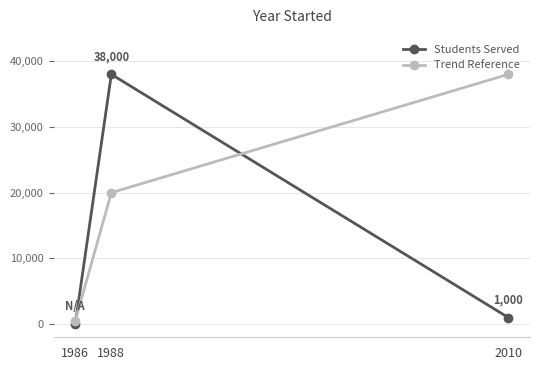

Is the value of Trend Reference at 1988 greater than the value of Students Served at 2010?

Yes